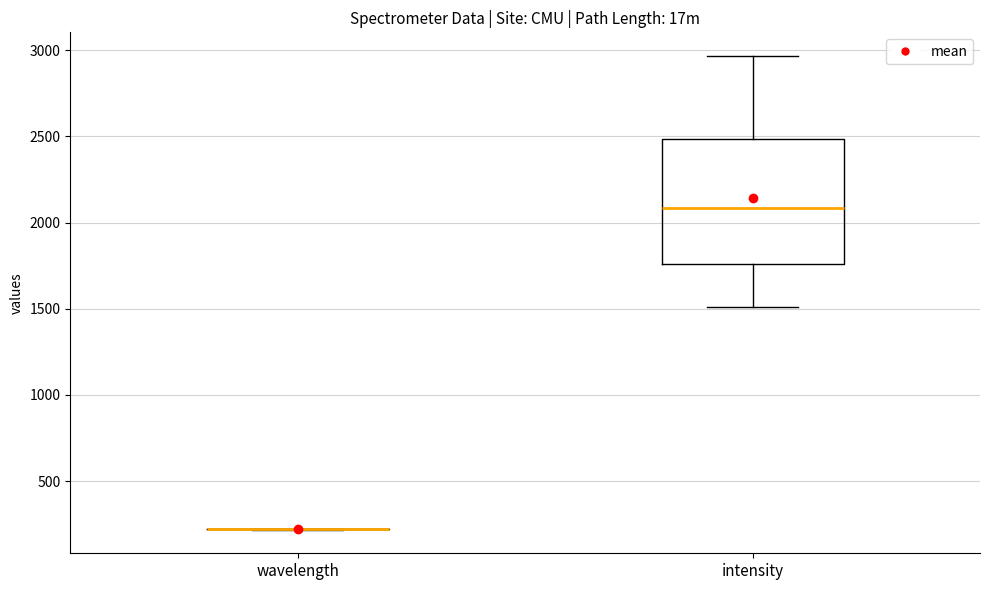

Reading left to right, transcribe this box plot: for each box, give where its median line is, the range the box spans, and where its two whiskers end, as read against the y-axis. The values are not printed on the chart, so give them approximately, as read against the axis.

wavelength: box collapsed to a line at 200, whiskers 200 to 200
intensity: median 2100, box 1750 to 2500, whiskers 1500 to 2950